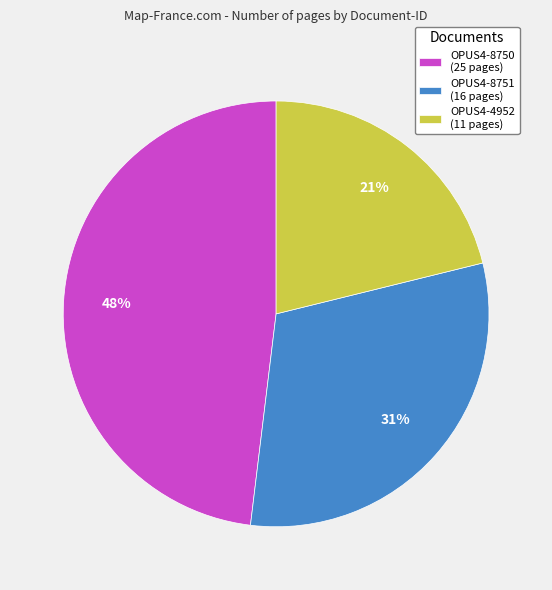

What is the smallest slice in the pie chart?

OPUS4-4952